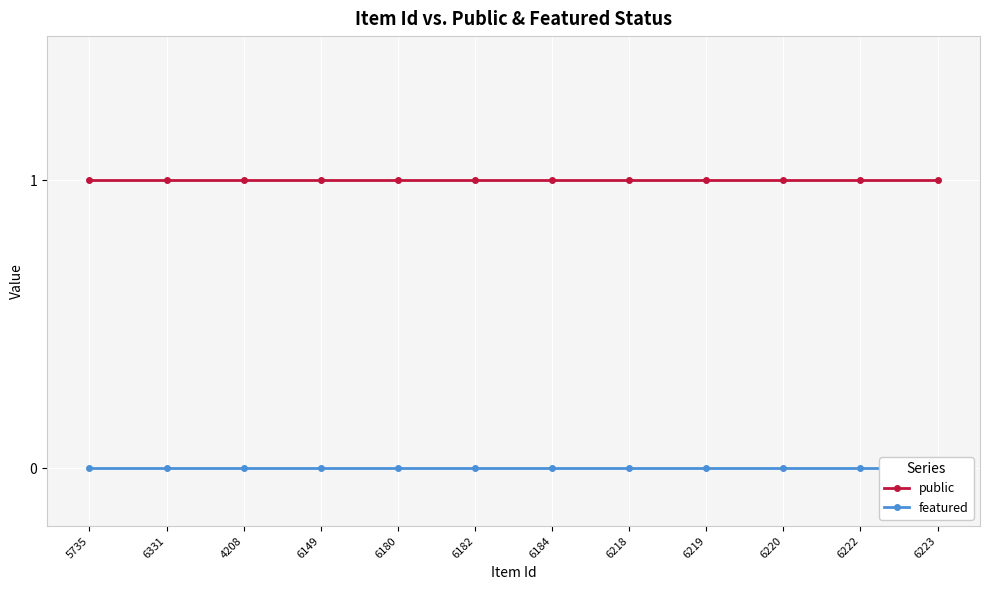

What is the maximum value for public?

1